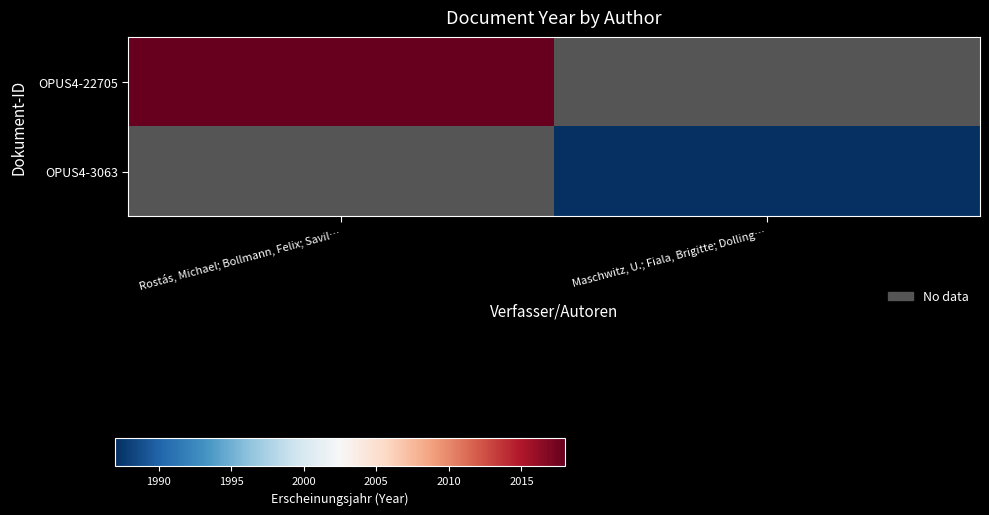

At which label does OPUS4-22705 reach its minimum?

Rostás, Michael; Bollmann, Felix; Savil…